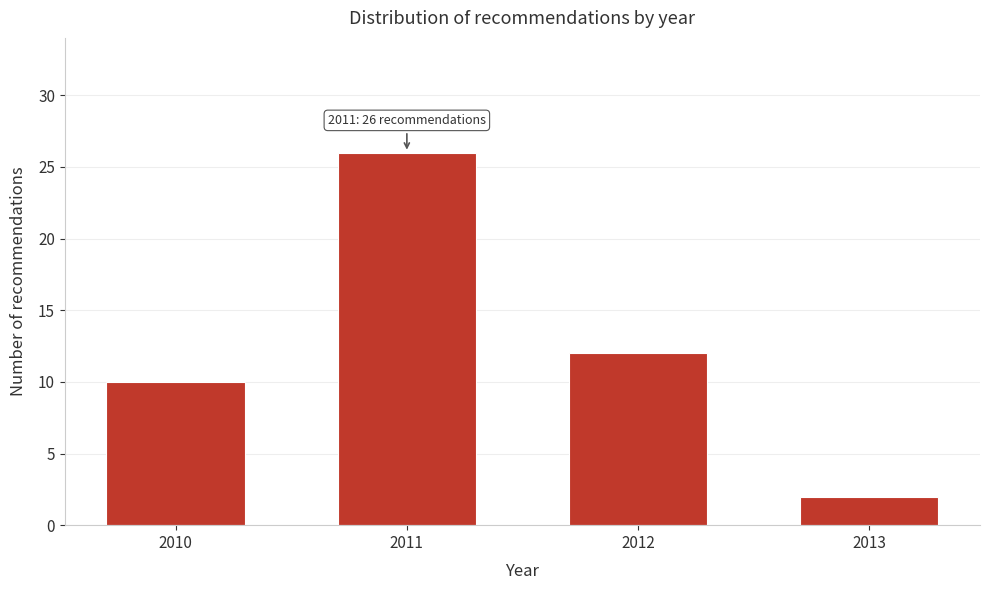

Reading right to left, what are all the values shown in this chart?

2013=2	2012=12	2011=26	2010=10